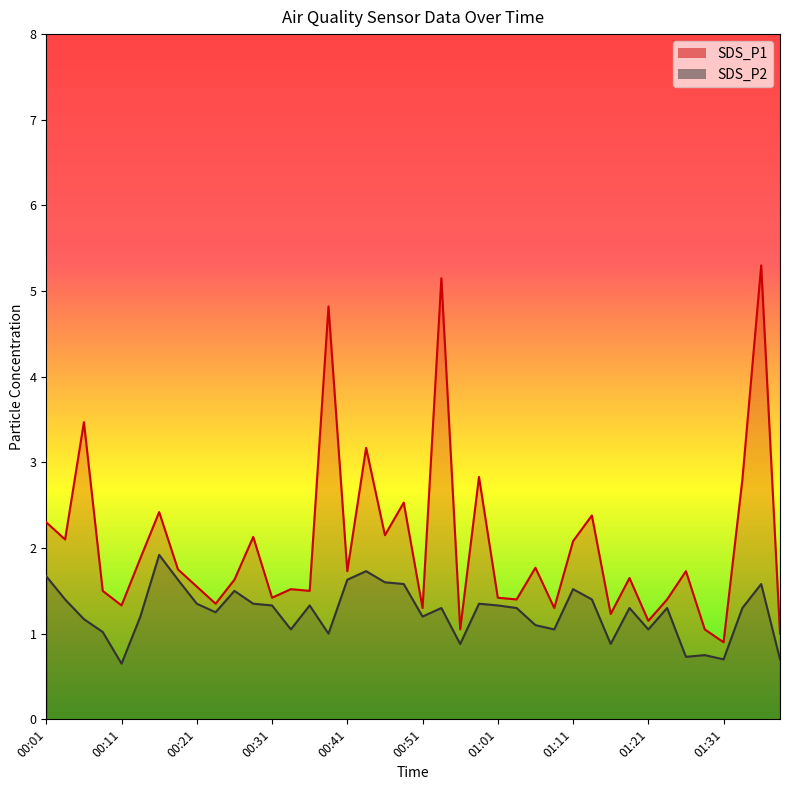

Count the number of data series in this chart.

2